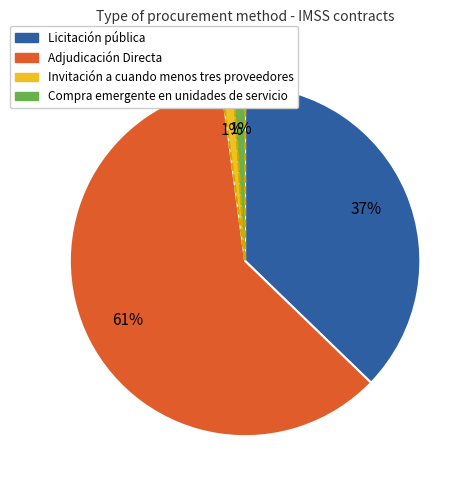

To the nearest percent, what is the average slice percentage?

25%